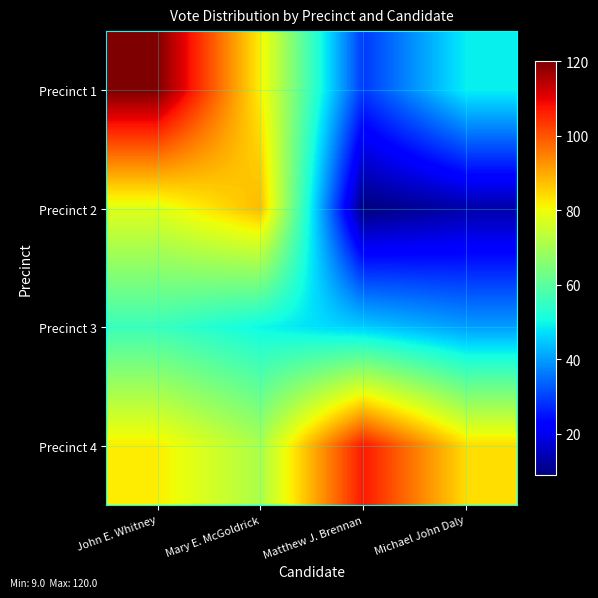

At which category does the chart reach its minimum across all series?

Matthew J. Brennan